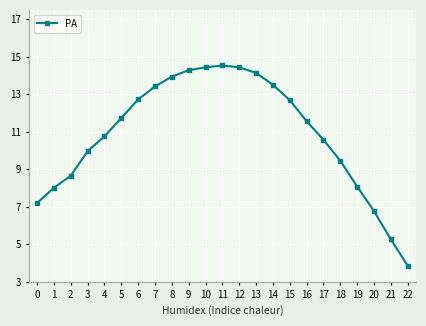

The value at 12 is 20.8. True or false?

False